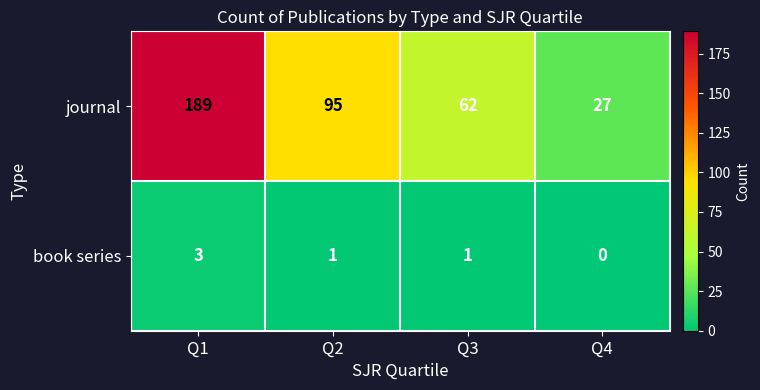

Reading left to right, what are all the values shown in this chart?

journal: 189	95	62	27
book series: 3	1	1	0